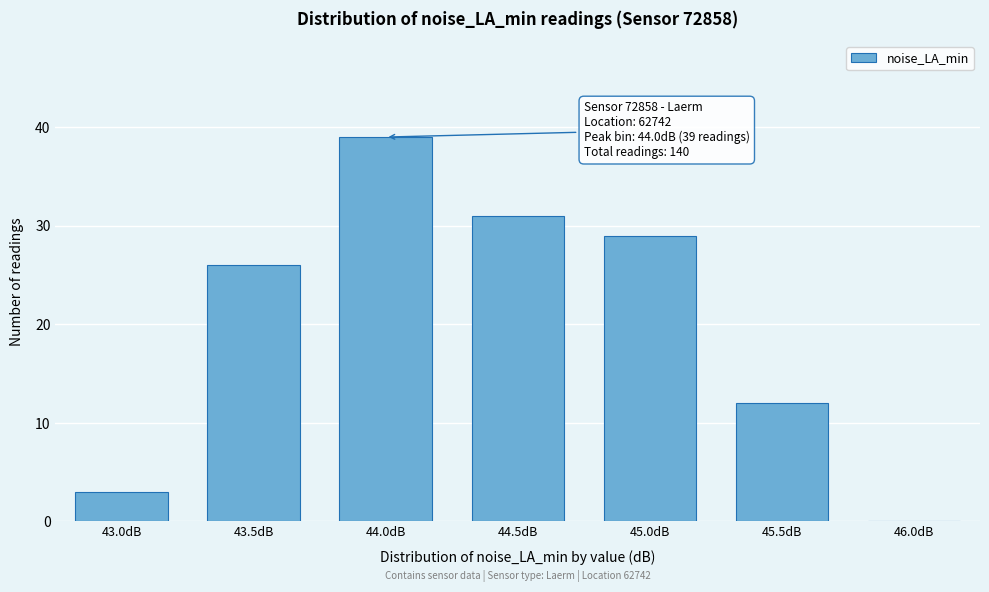

Reading right to left, transcribe all the data shown in this chart.

46.0dB=0	45.5dB=12	45.0dB=29	44.5dB=31	44.0dB=39	43.5dB=26	43.0dB=3